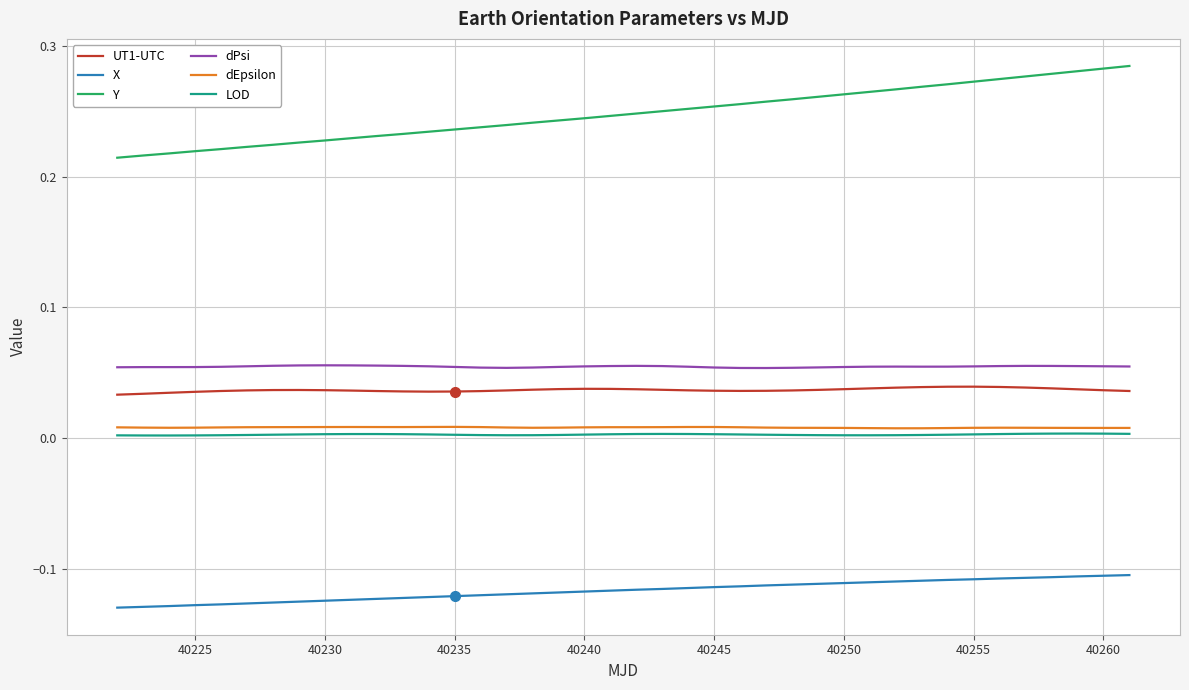

Which series has the widest spread of values?

Y